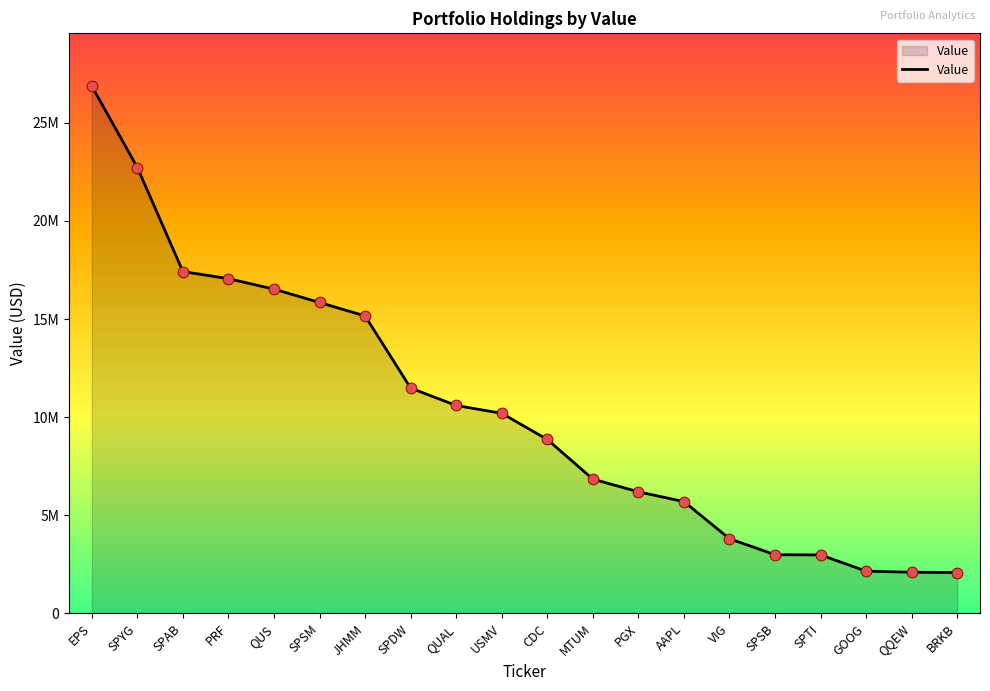

Approximately how many times larger is the value at MTUM compared to PGX?

1.1